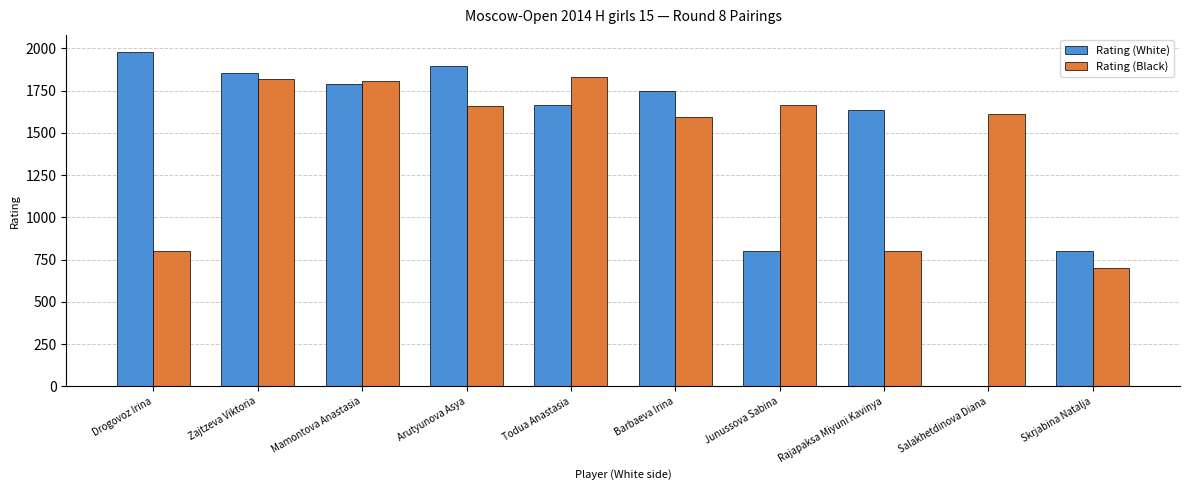

Is the value of Rating (Black) at Skrjabina Natalja greater than the value of Rating (White) at Drogovoz Irina?

No